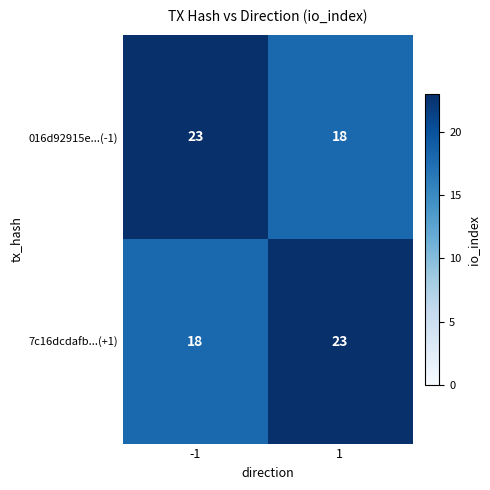

What is the smallest value displayed?

18